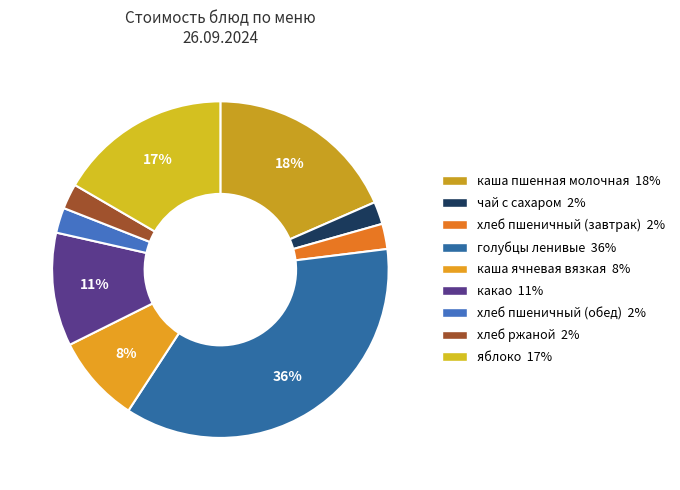

Is there any slice that represents more than half of the pie?

No